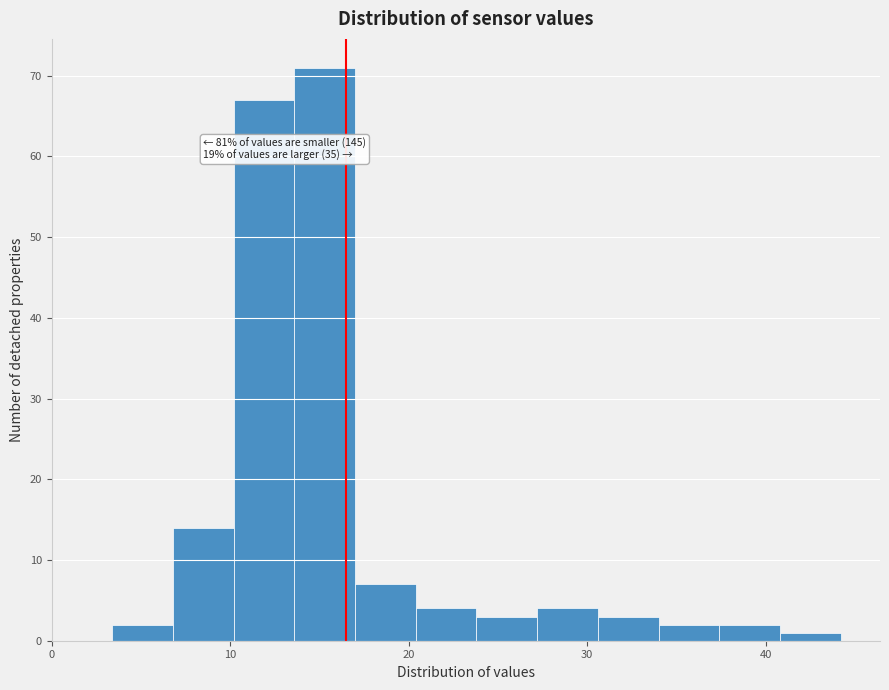

Read against the x-axis, roughly where is the centre of the tallest bar?

15